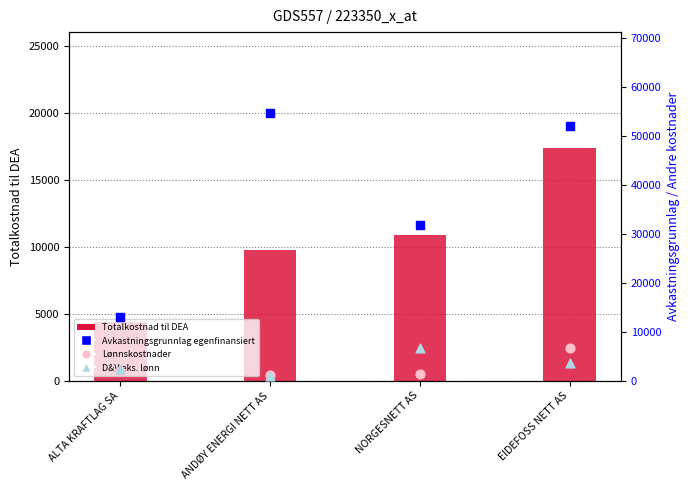

At how many categories does at least one series exceed 7356?

4